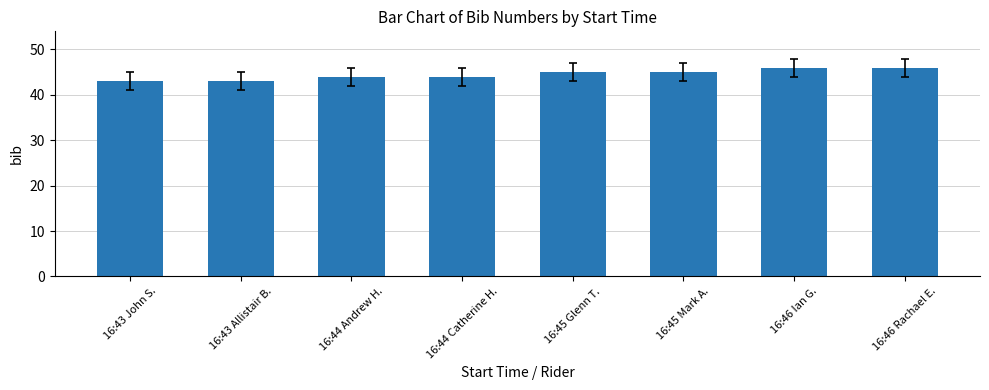

What is the ratio of the value at 16:45 Mark A. to the value at 16:46 Ian G.?

1.0